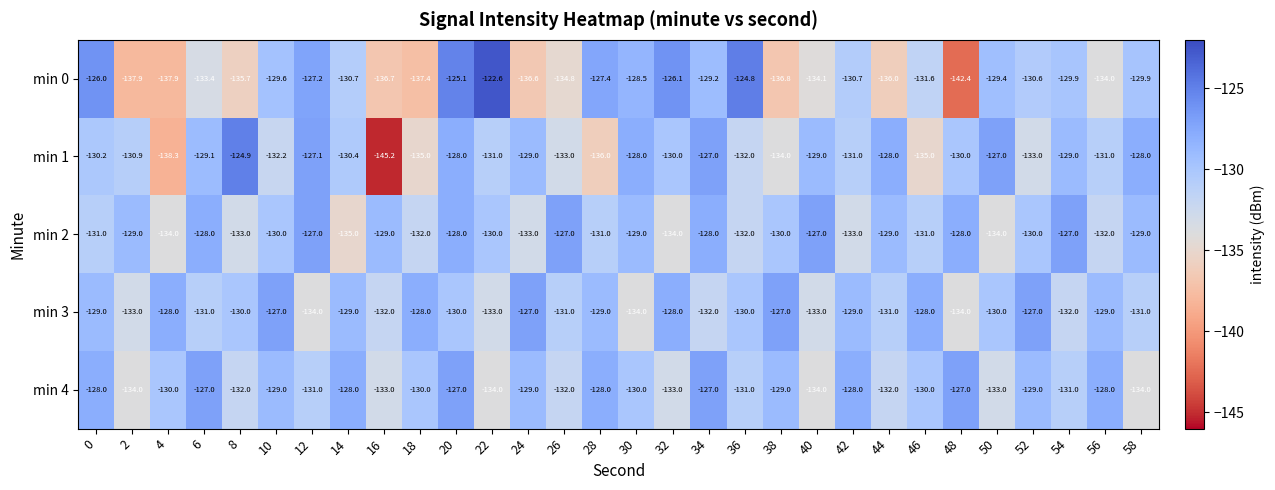

Count the min 4 values in the range -132 to -128.

19